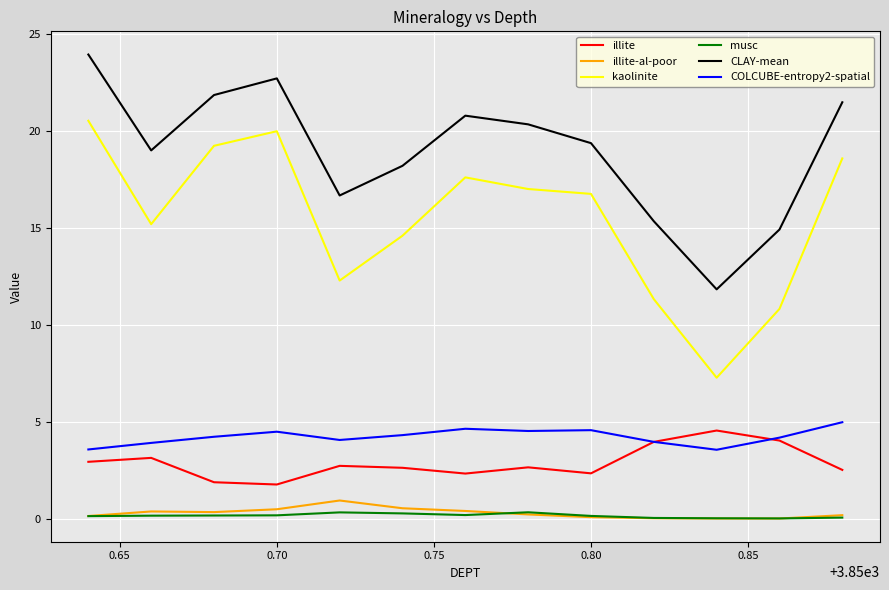

Which series has the largest range (max minus min)?

kaolinite